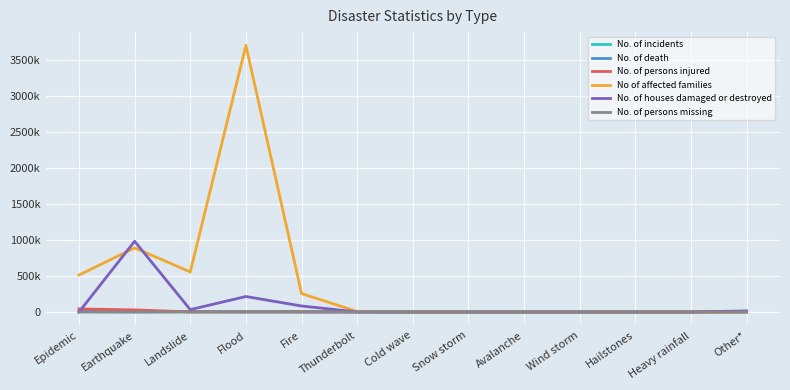

Reading right to left, transcribe all the data shown in this chart.

No. of incidents: 2892	3	17	16	2	5	390	1505	7187	3720	3012	175	3448
No. of death: 1092	0	0	0	16	87	515	1502	1541	4344	4832	9771	16564
No. of persons injured: 0	0	0	2	7	0	83	2444	1379	527	1727	29142	43076
No of affected families: 0	5	2608	0	0	0	2393	6880	256445	3702942	556774	890995	512970
No. of houses damaged or destroyed: 15323	4	6	0	0	0	0	952	83527	215427	32819	982855	0
No. of persons missing: 0	0	0	0	3	7	0	129	0	6	165	0	0